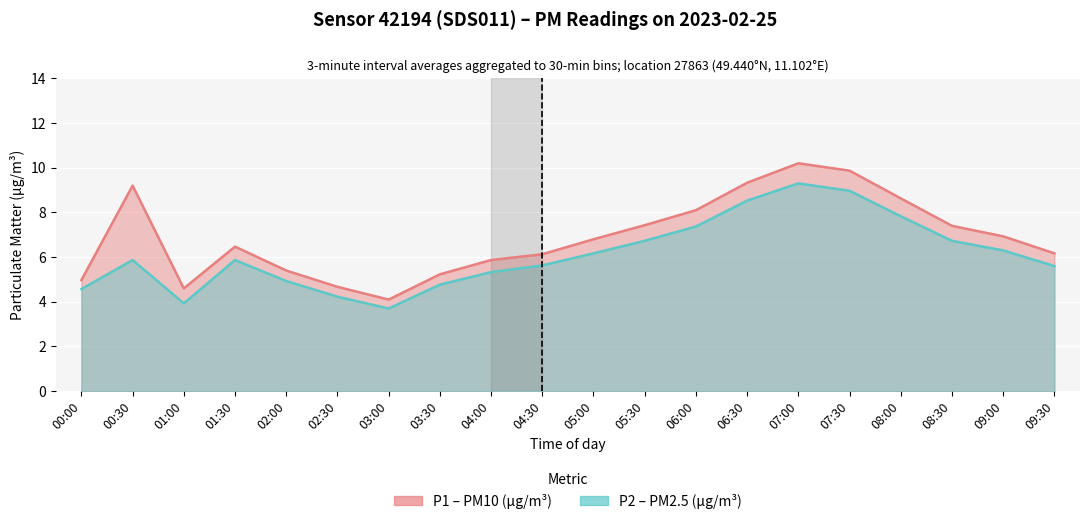

What are all the series names shown in the legend?

P1, P2